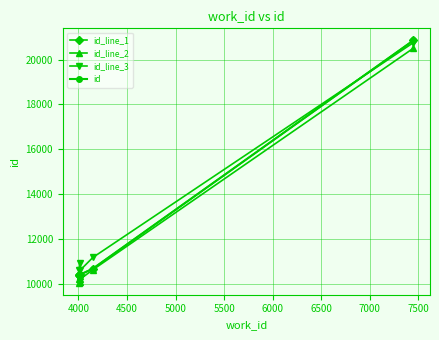

Where is the first local maximum for id?

4000